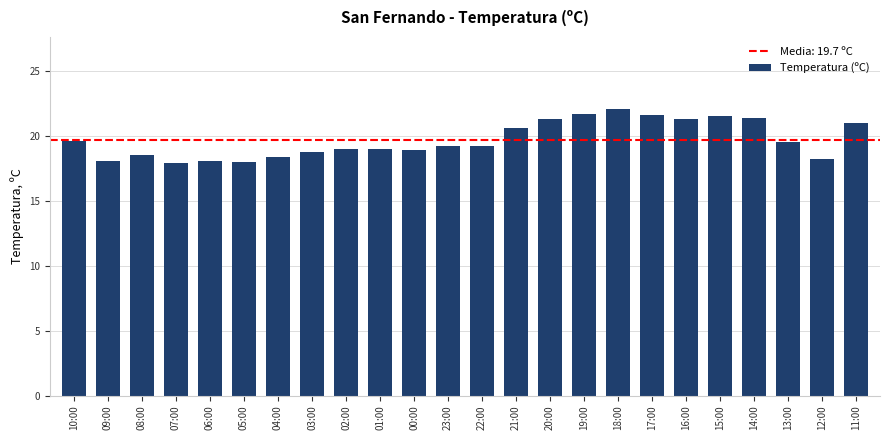

Is it true that the value at 04:00 is 6.4?

False